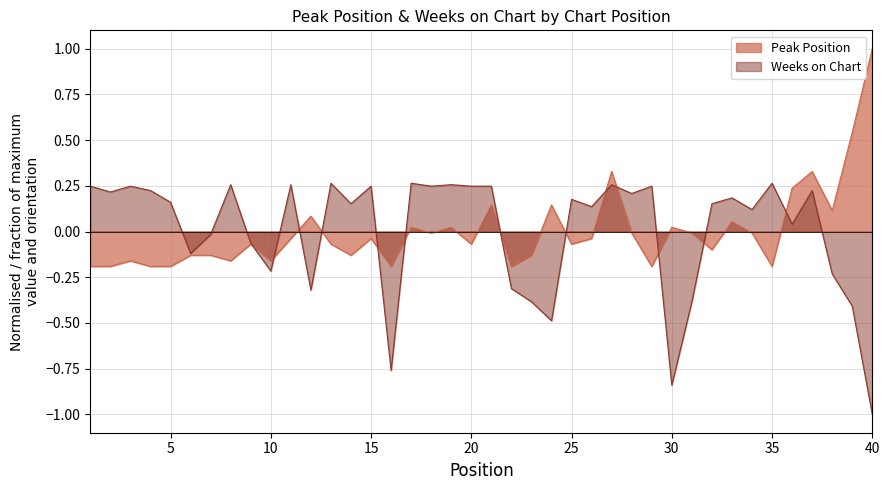

What is the value of the Weeks on Chart point at the 14th from the left?

0.2